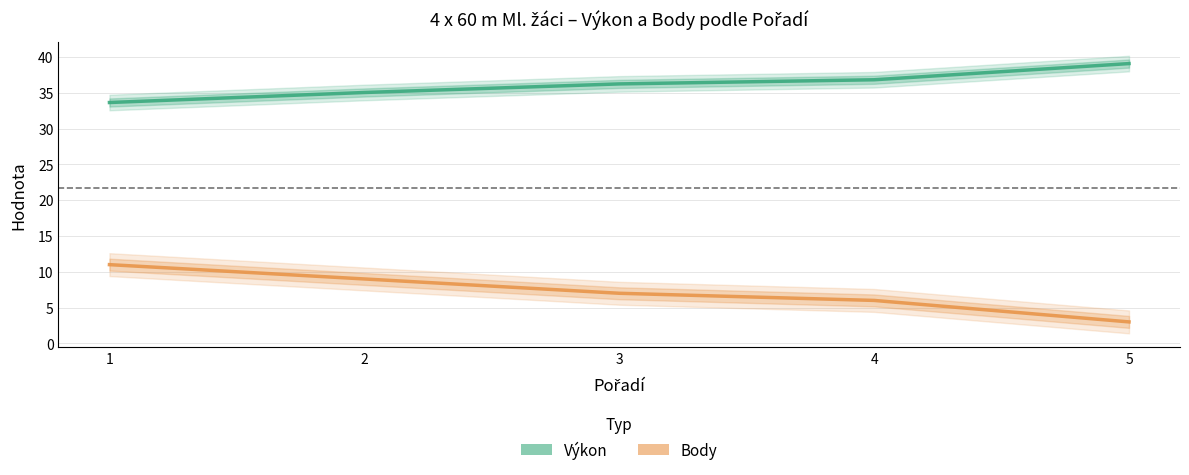

Rank the categories by Body value from lowest to highest.

5, 4, 3, 2, 1